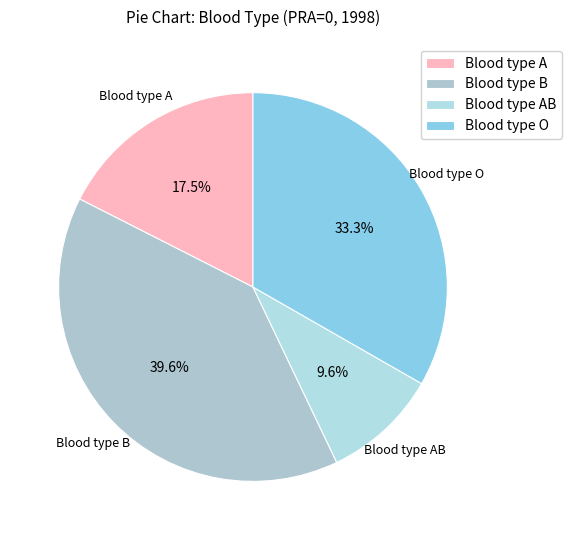

True or false: Blood type O accounts for 23% of the total.

False